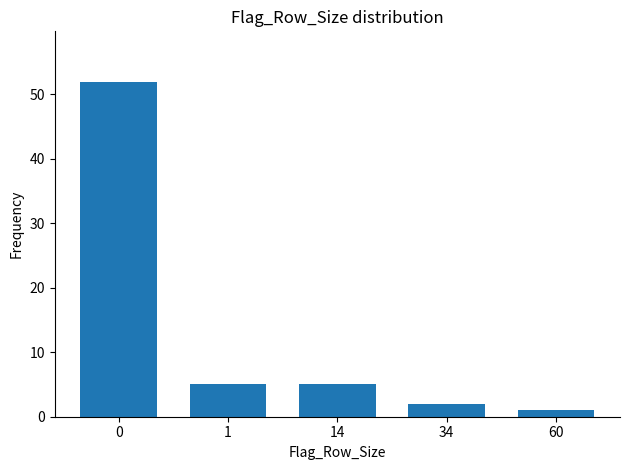

Reading left to right, list all the values displayed in this chart.

0=52	1=5	14=5	34=2	60=1